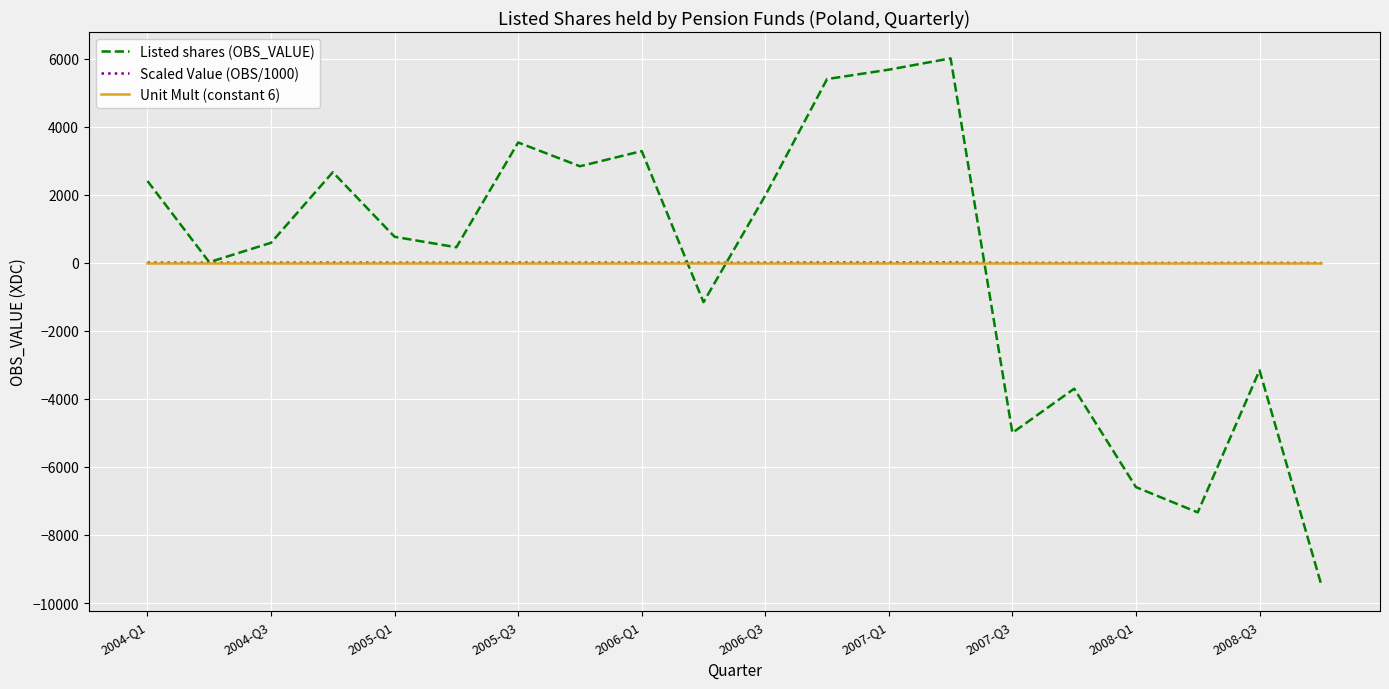

Does the chart have visible grid lines?

Yes